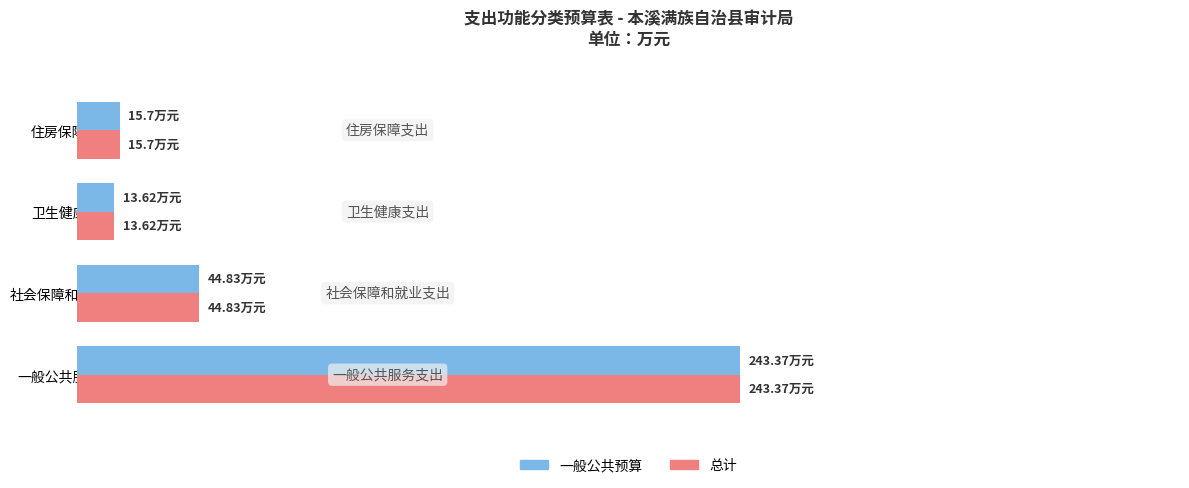

What is the difference between the maximum and minimum values in the 总计 series?

229.8